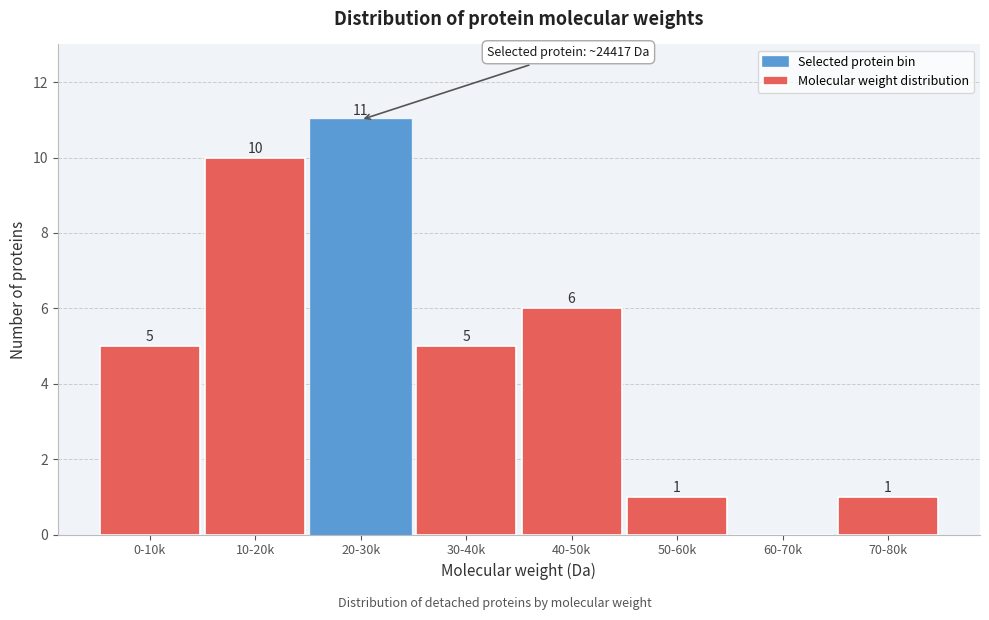

Reading left to right, transcribe all the data shown in this chart.

0-10k=5	10-20k=10	20-30k=11	30-40k=5	40-50k=6	50-60k=1	60-70k=0	70-80k=1